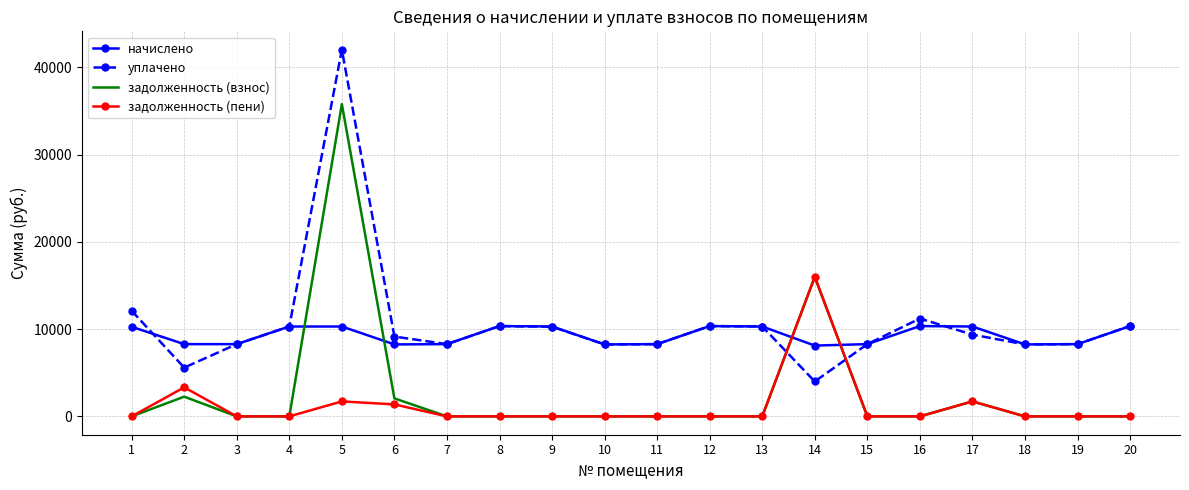

What is the average value of the уплачено series?

10663.7